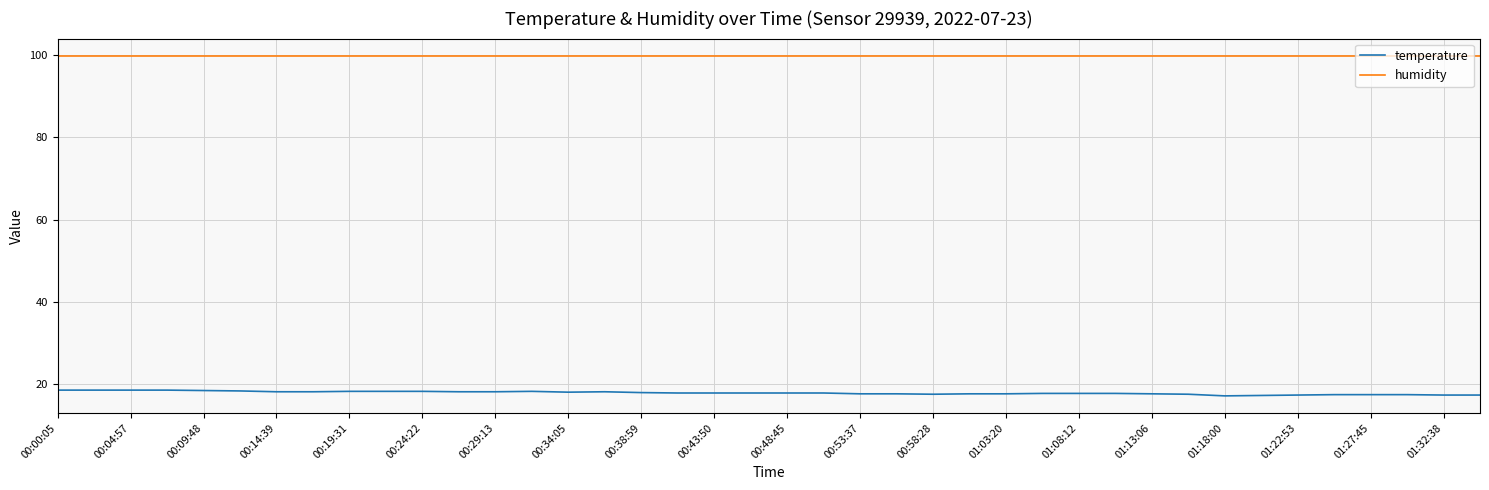

What is the greatest value displayed?

99.9